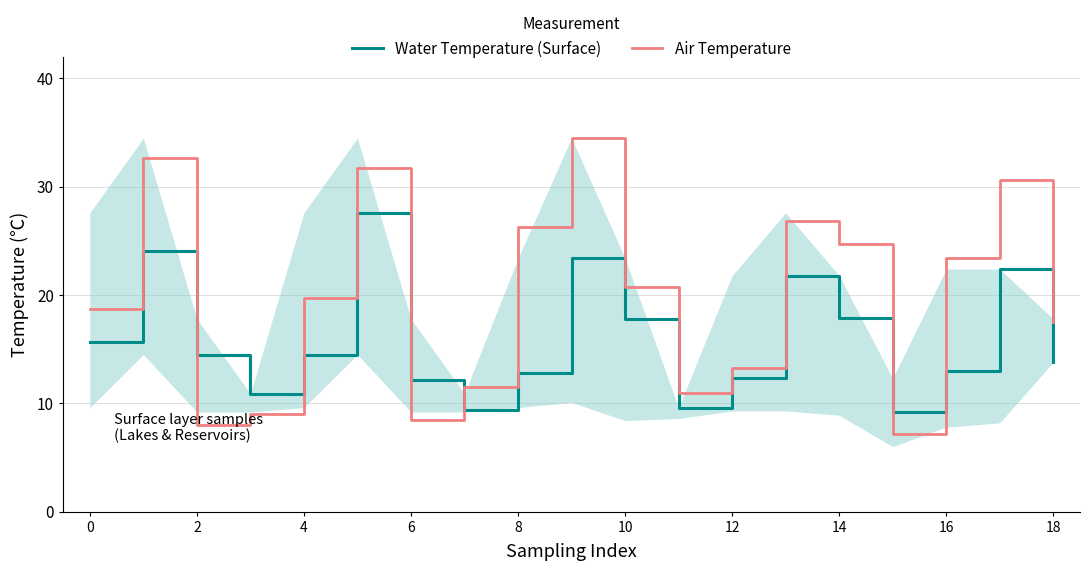

Which series ends up on top after the final intersection of Air Temperature and Water Temperature (Surface)?

Air Temperature